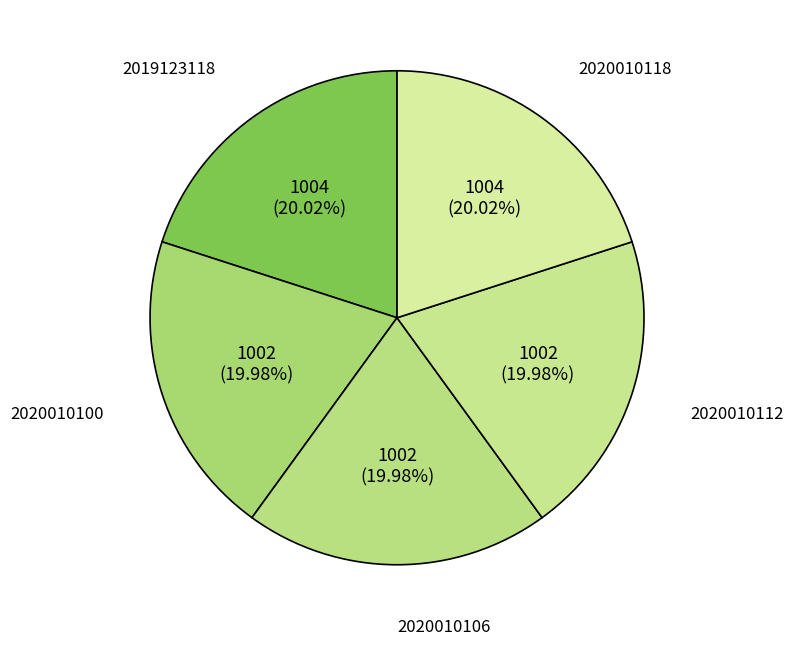

Is there a majority slice in this chart?

No